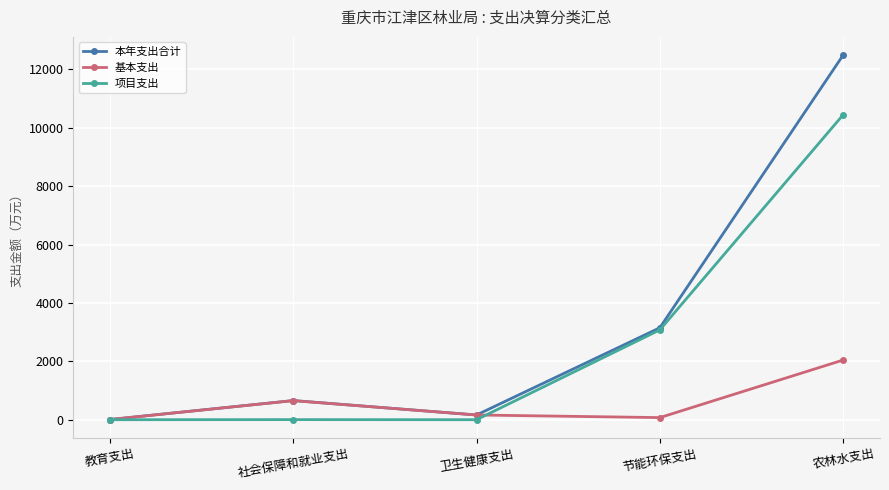

List the series in order of their overall mean, highest first.

本年支出合计, 项目支出, 基本支出